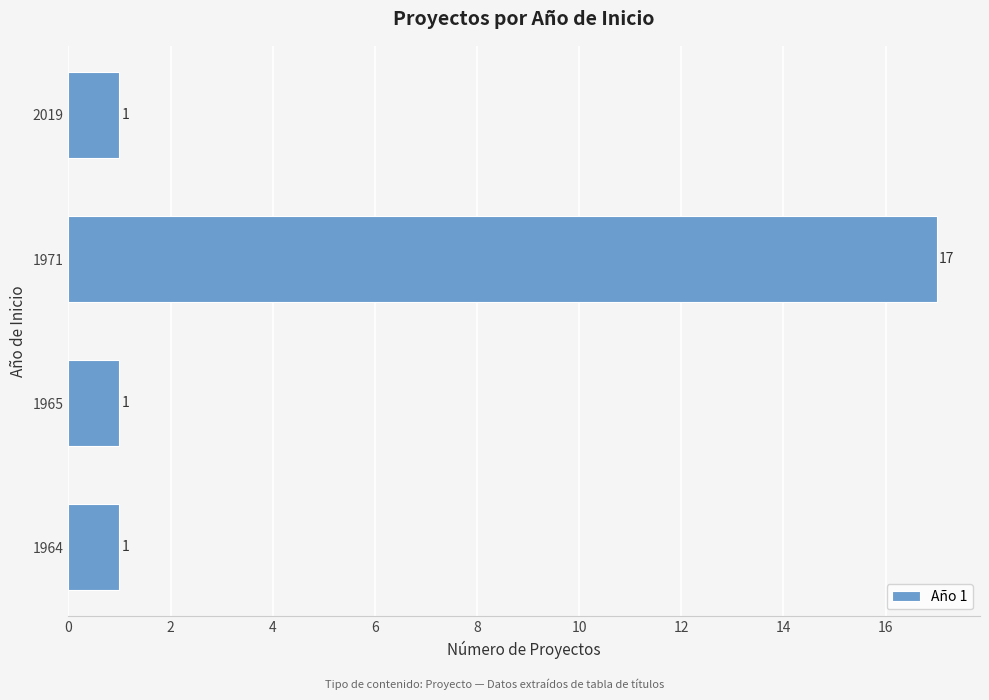

What is the change in value from 1965 to 1971?

+16